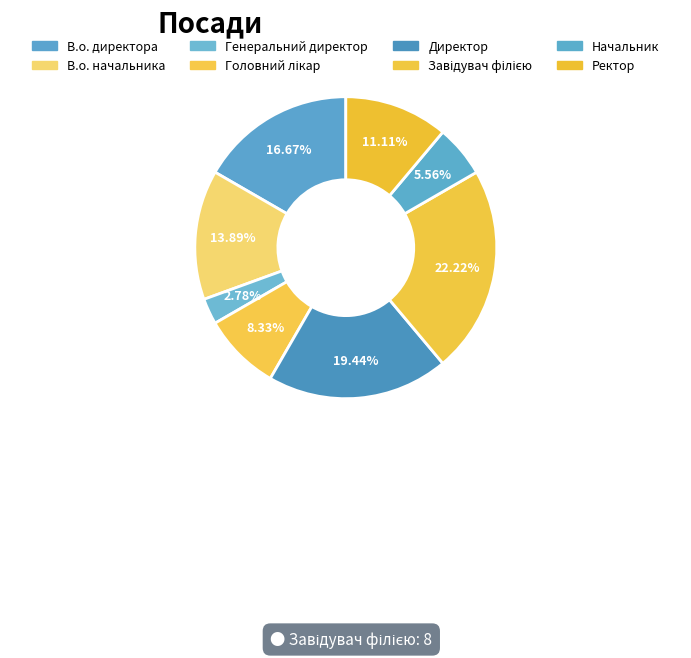

Which category has the biggest portion of the pie?

Завідувач філією